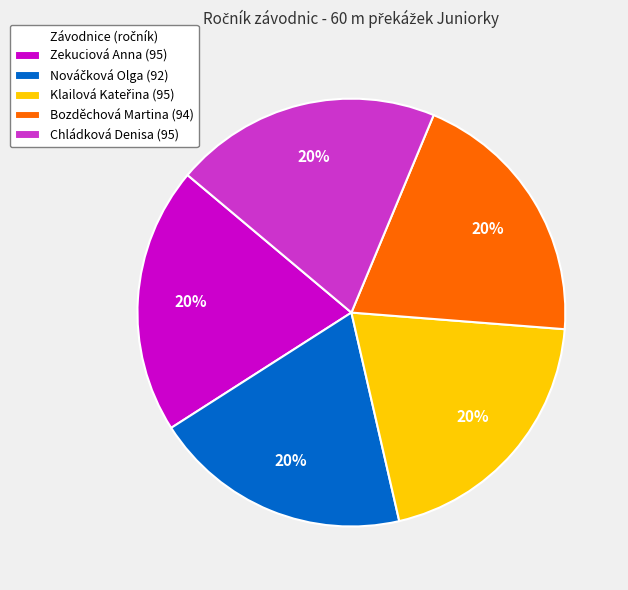

What percentage is the Chládková Denisa (95) slice, to the nearest percent?

20%